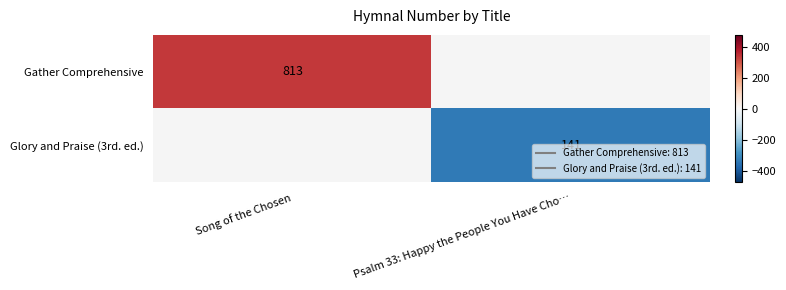

List the series in order of their peak value, highest first.

Gather Comprehensive, Glory and Praise (3rd. ed.)